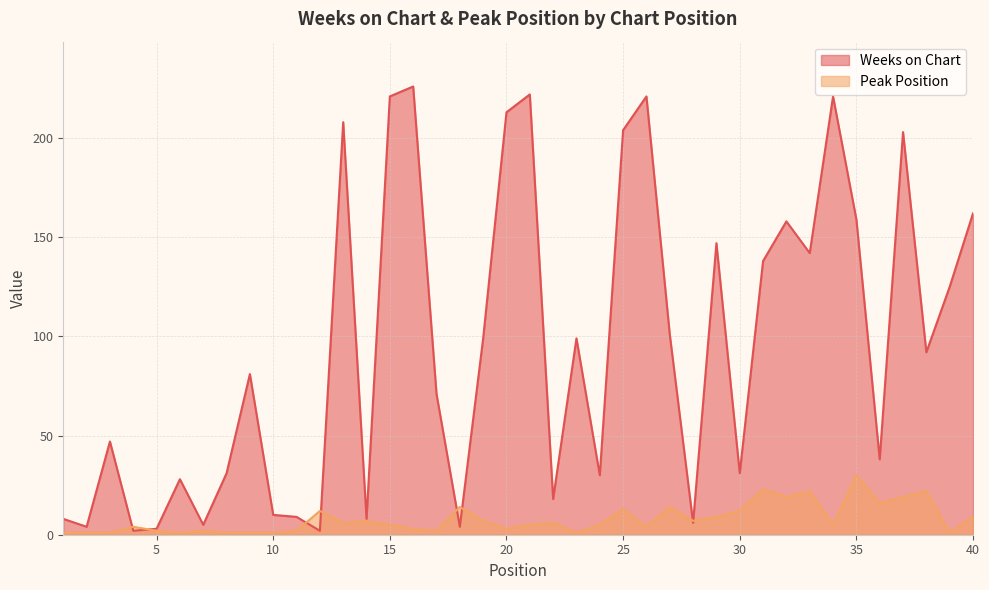

Where is the first local minimum for Peak Position?

6